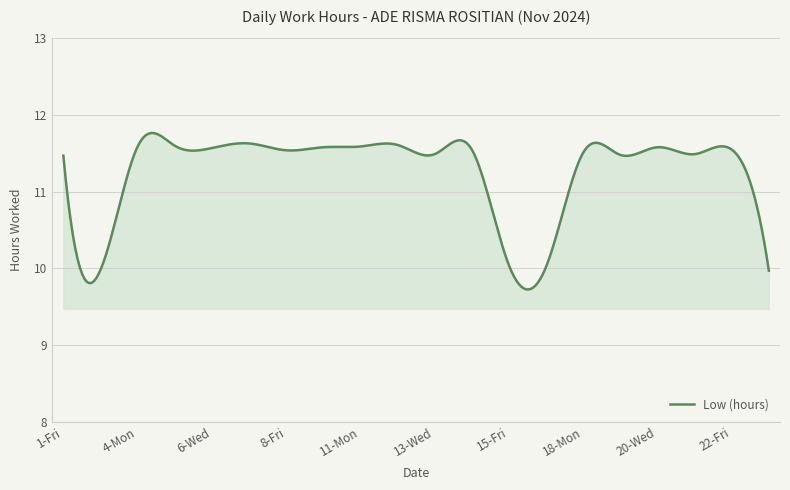

What is the maximum value shown in the chart?

11.8